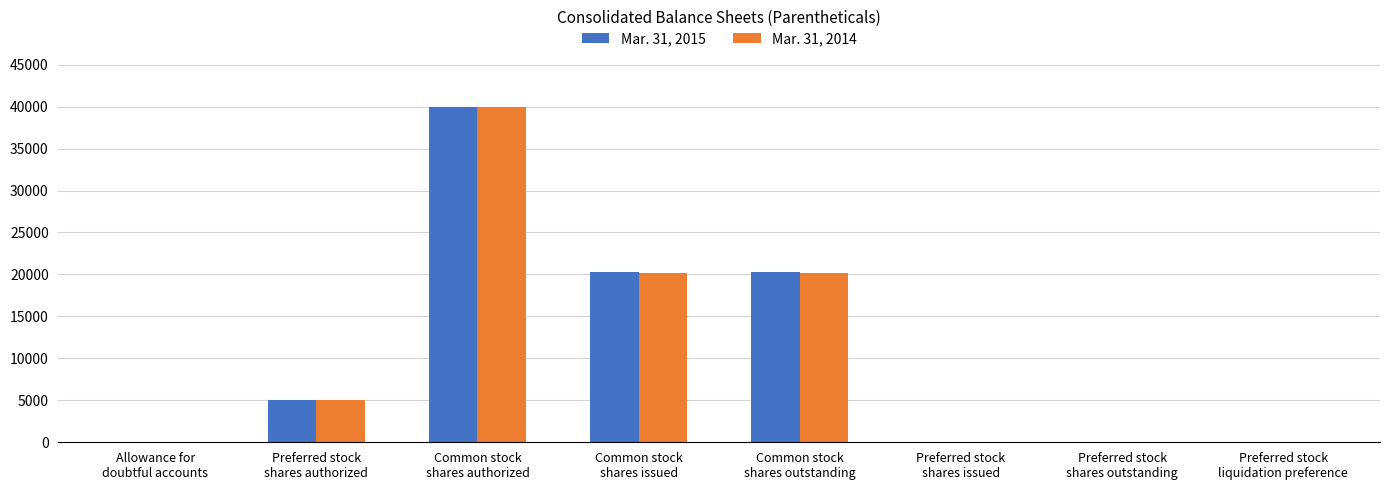

Reading left to right, extract all data points from this chart.

Mar. 31, 2015: Allowance for
doubtful accounts=8	Preferred stock
shares authorized=5000	Common stock
shares authorized=40000	Common stock
shares issued=20262	Common stock
shares outstanding=20262	Preferred stock
shares issued=3	Preferred stock
shares outstanding=3	Preferred stock
liquidation preference=4
Mar. 31, 2014: Allowance for
doubtful accounts=7	Preferred stock
shares authorized=5000	Common stock
shares authorized=40000	Common stock
shares issued=20190	Common stock
shares outstanding=20190	Preferred stock
shares issued=3	Preferred stock
shares outstanding=3	Preferred stock
liquidation preference=4